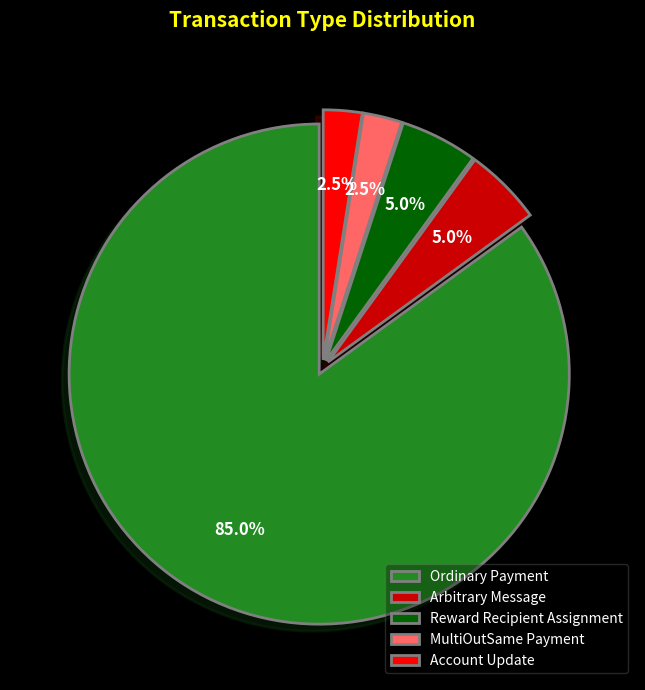

Which has a higher value, Account Update or Reward Recipient Assignment?

Reward Recipient Assignment